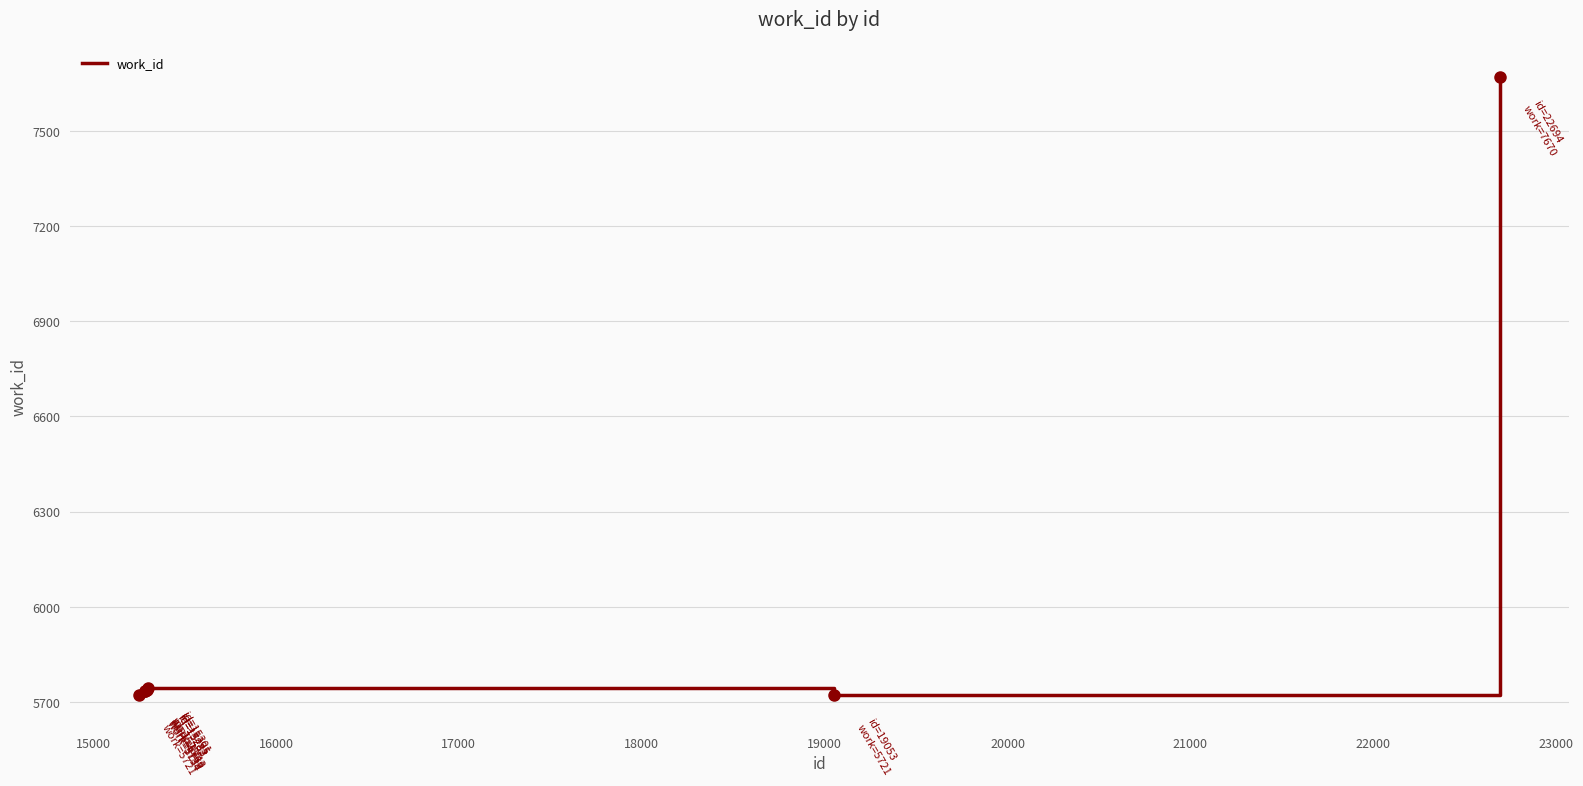

What is the greatest value displayed?

7670